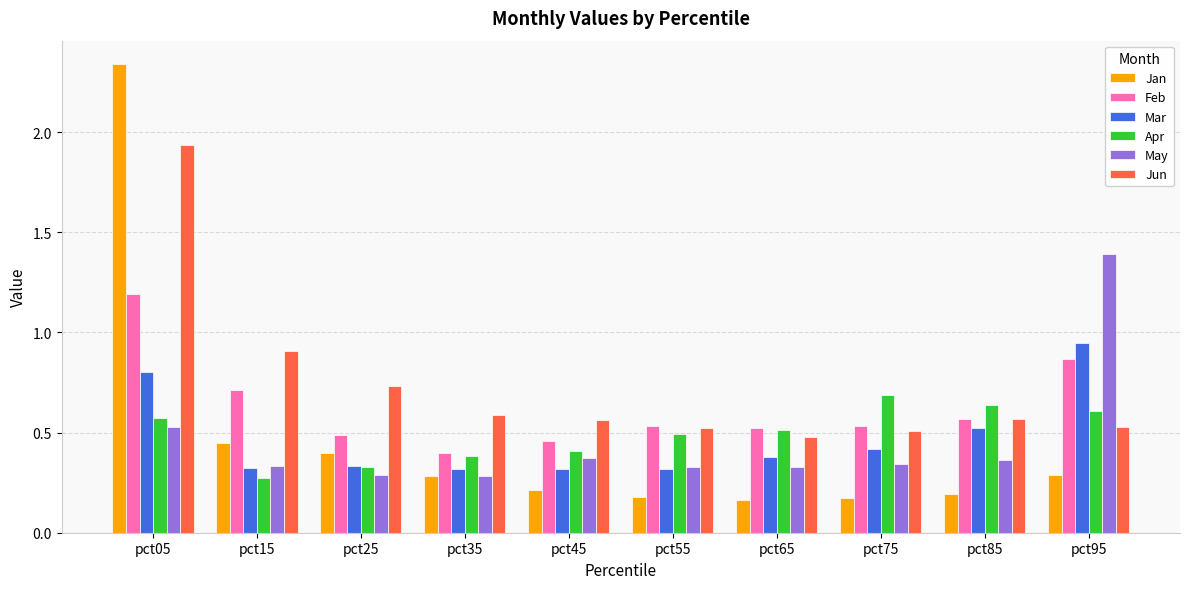

True or false: May has a value of 0.2 at pct25.

False